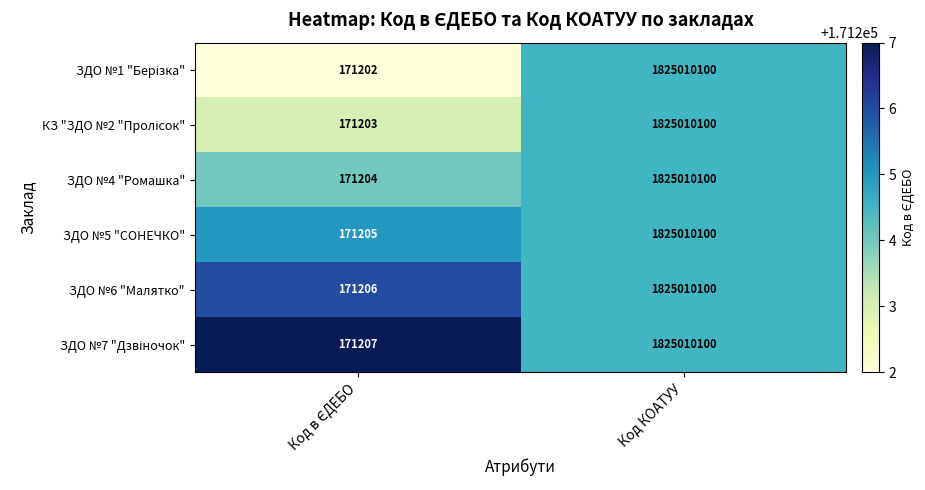

What is the difference between the maximum and minimum values in the ЗДО №5 "СОНЕЧКО" series?

1824838895